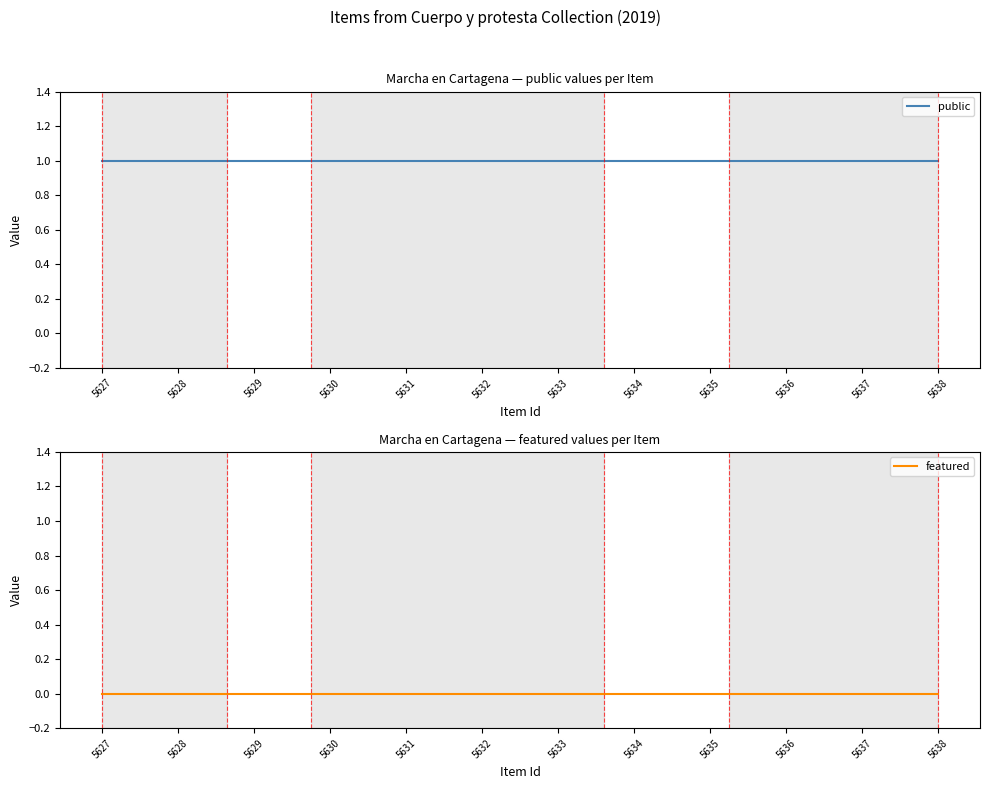

Reading left to right, transcribe all the data shown in this chart.

public: 5627=1	5628=1	5629=1	5630=1	5631=1	5632=1	5633=1	5634=1	5635=1	5636=1	5637=1	5638=1
featured: 5627=0	5628=0	5629=0	5630=0	5631=0	5632=0	5633=0	5634=0	5635=0	5636=0	5637=0	5638=0